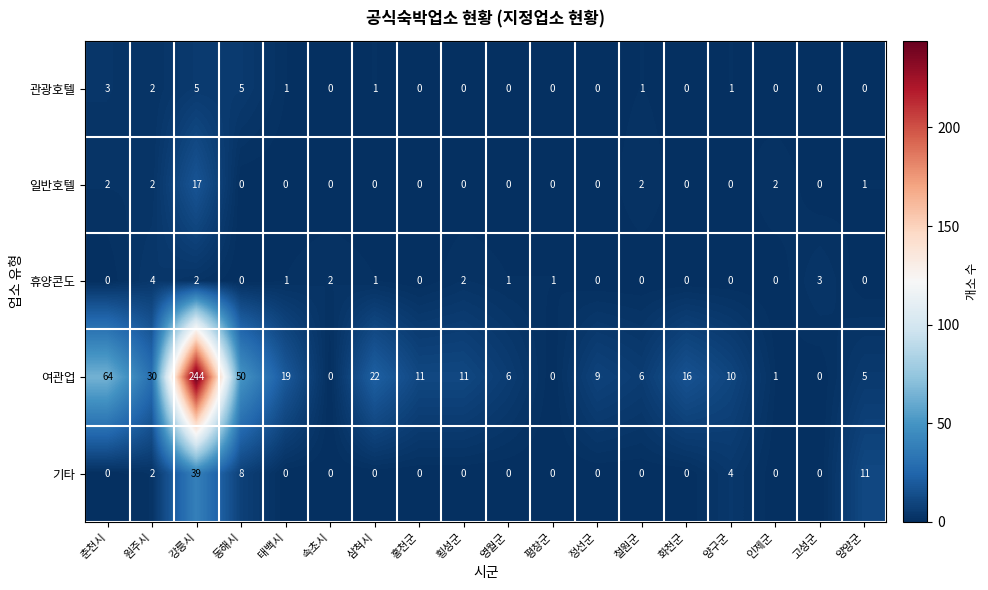

At which category is the sum across all series the highest?

강릉시